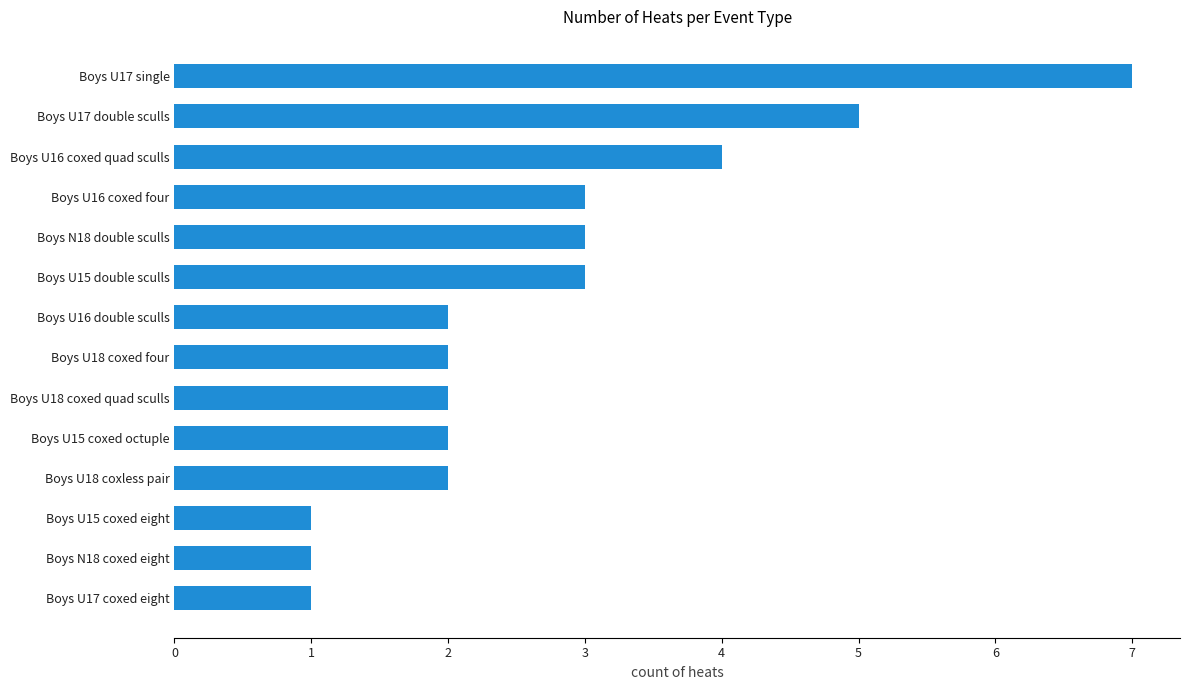

Read the value at Boys N18 double sculls.

3